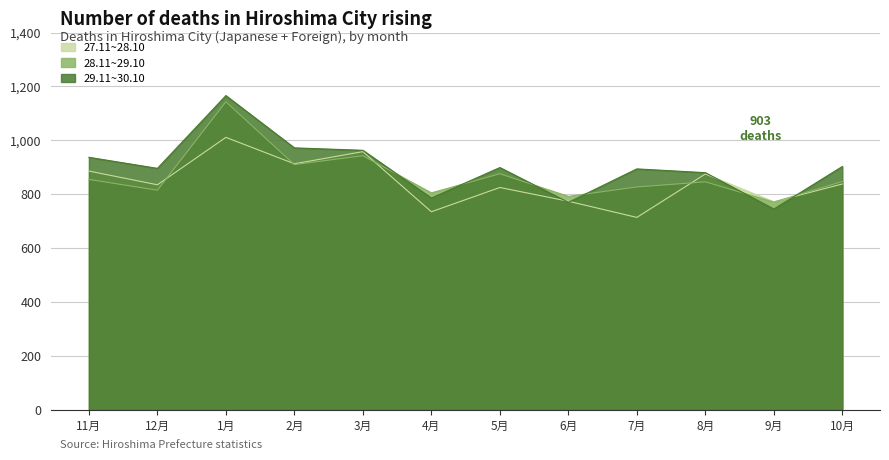

What is the greatest value displayed?

1166